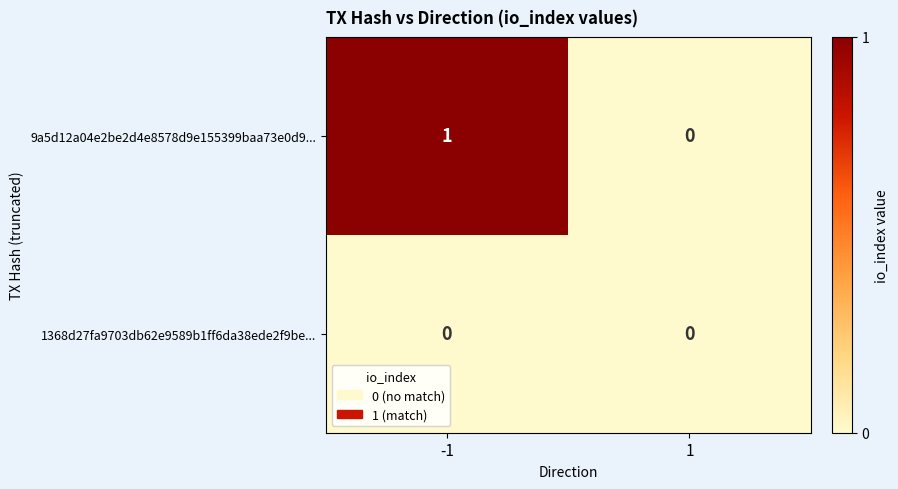

Reading right to left, list all the values displayed in this chart.

9a5d12a04e2be2d4e8578d9e155399baa73e0d9...: 0	1
1368d27fa9703db62e9589b1ff6da38ede2f9be...: 0	0